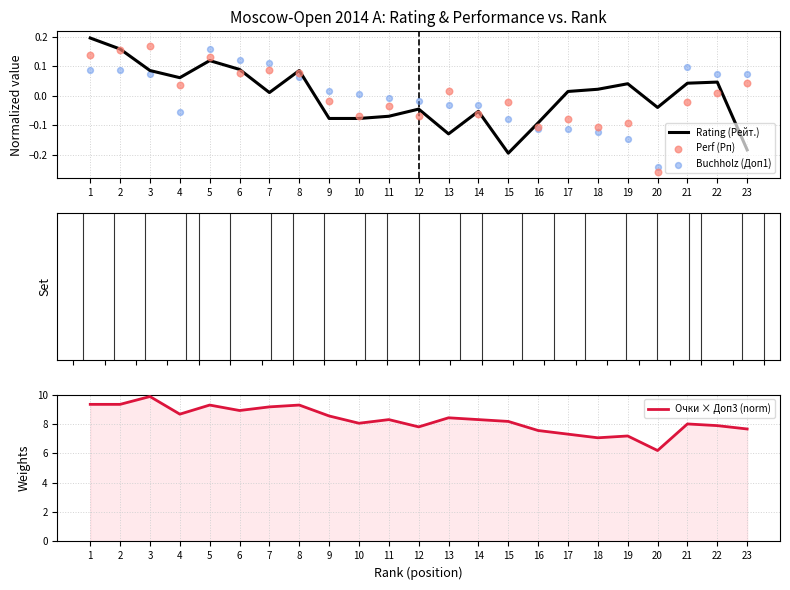

Which series has the largest total across all categories?

Очки × Доп3 (norm)